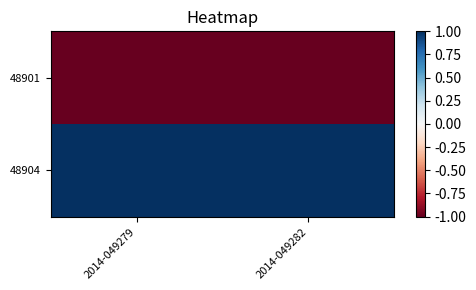

At 2014-049279, list the series in order from largest to smallest.

48904, 48901